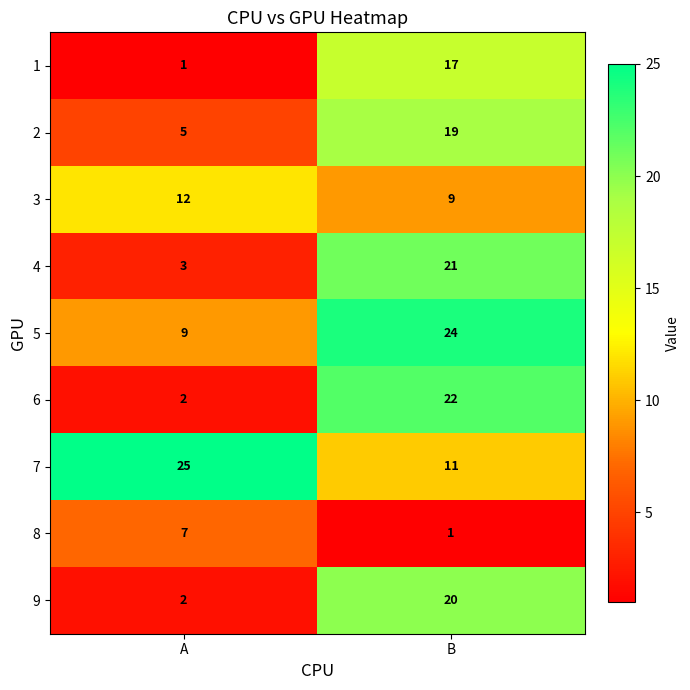

Which series has the widest spread of values?

6